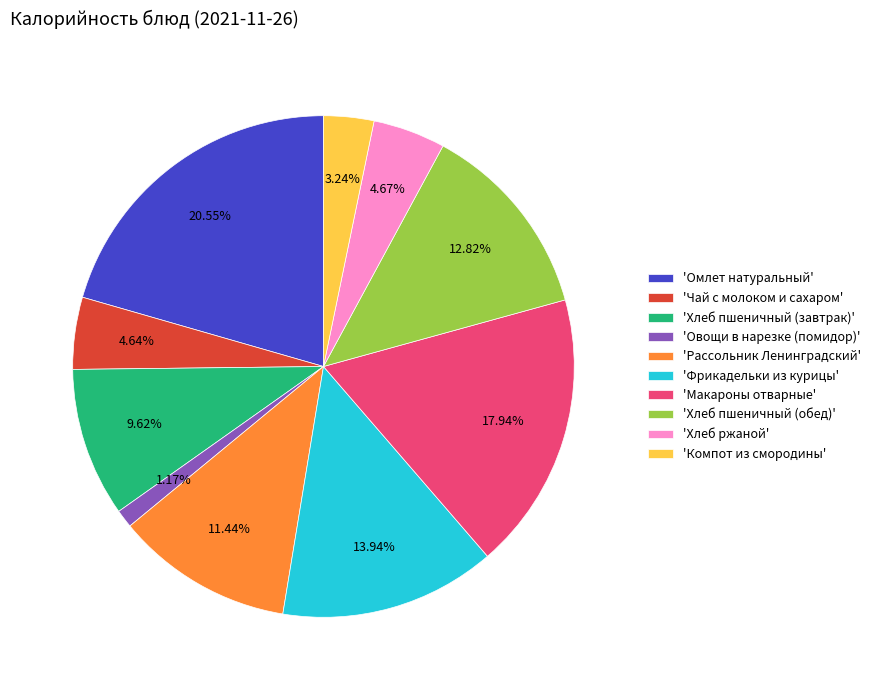

Which has a higher value, 'Овощи в нарезке (помидор)' or 'Компот из смородины'?

'Компот из смородины'